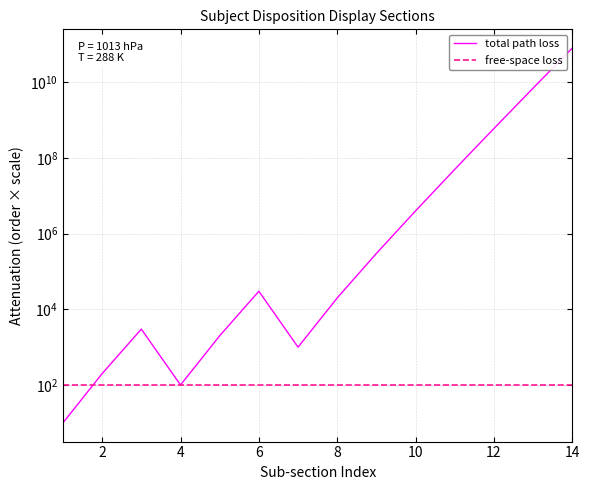

The value of total path loss at 10 is 79824895. True or false?

False